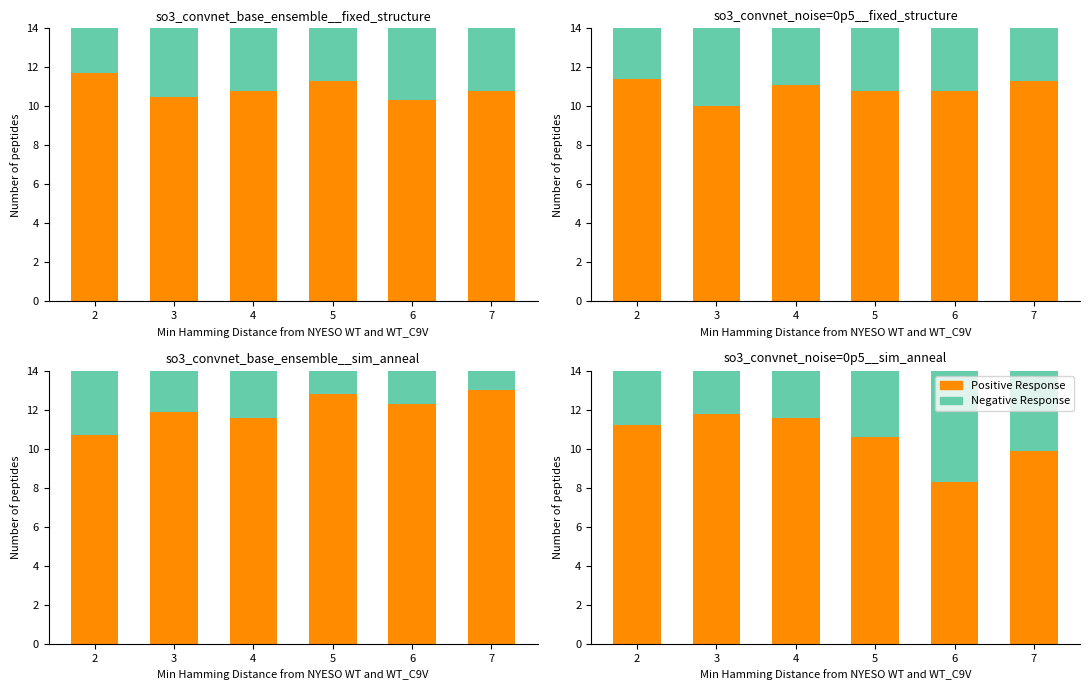

What is the difference between the second highest and minimum values in the Negative Response series?

1.5